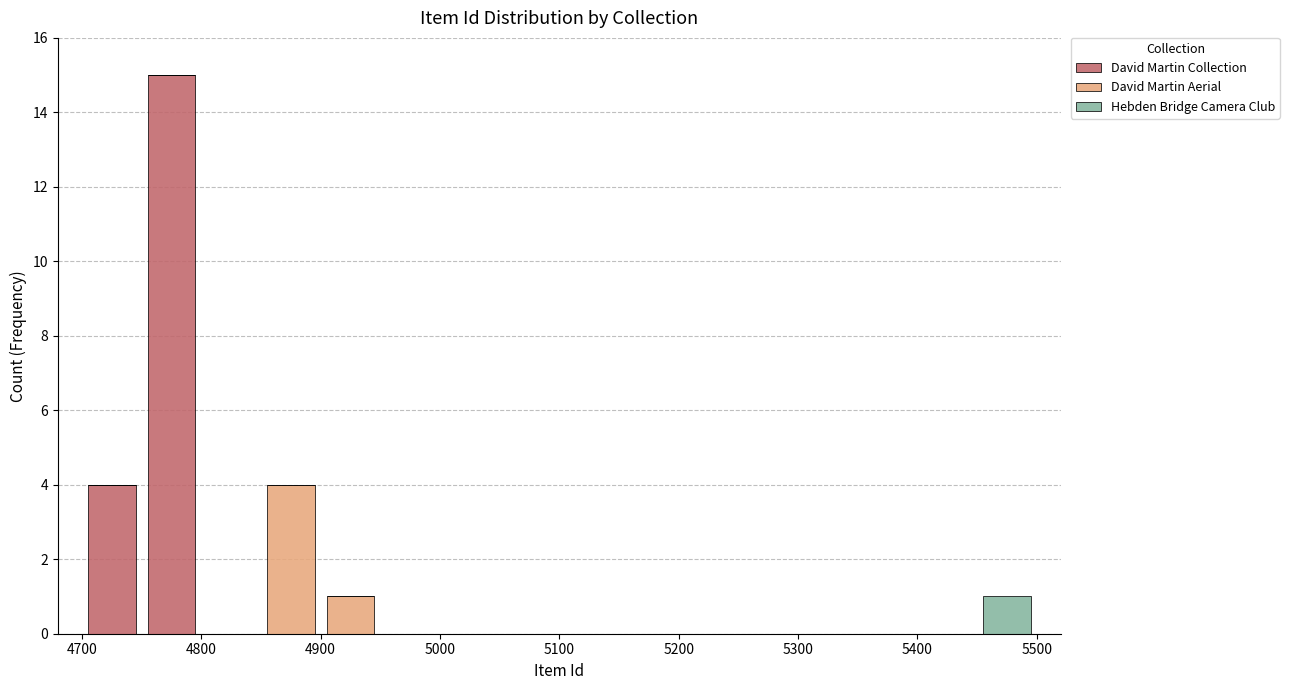

What is the total height of the stacked bar covering 4750 to 4800 on the x-axis? The values are not printed on the chart, so give them approximately, as read against the axis.

15